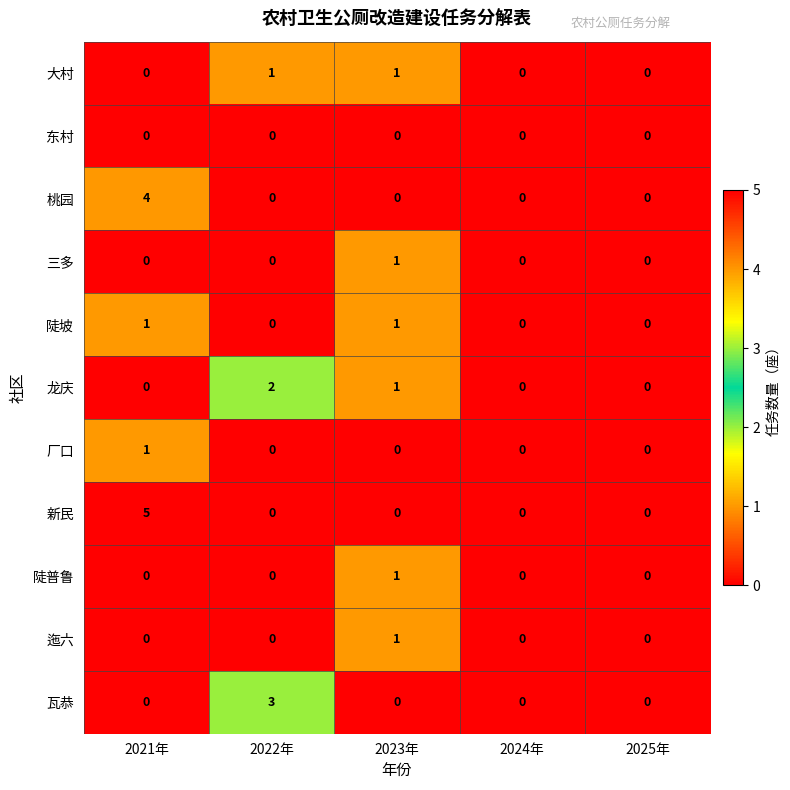

What is the sum of all 桃园 values?

4